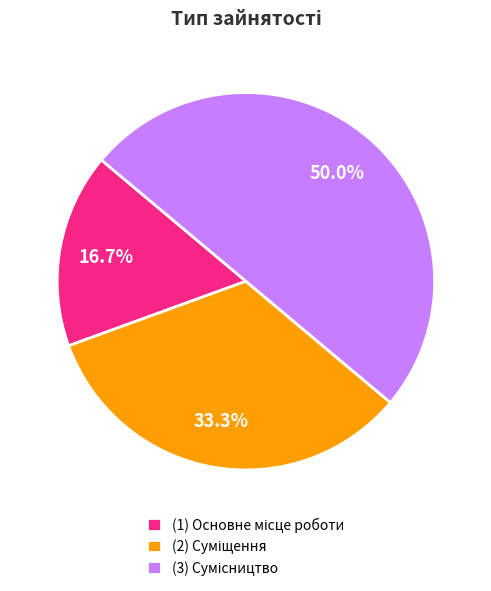

How many slices are in this pie chart?

3